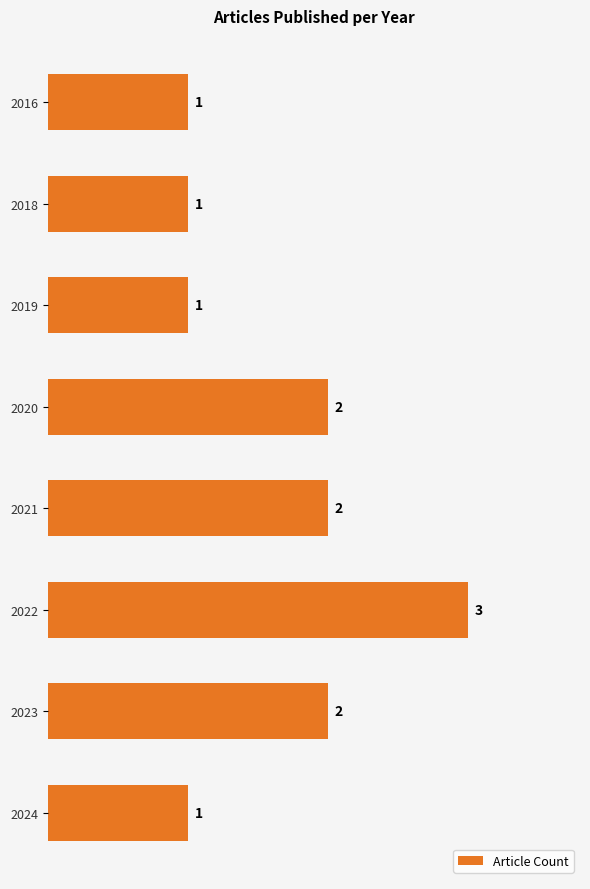

What is the value of the 5th bar from the top?

2